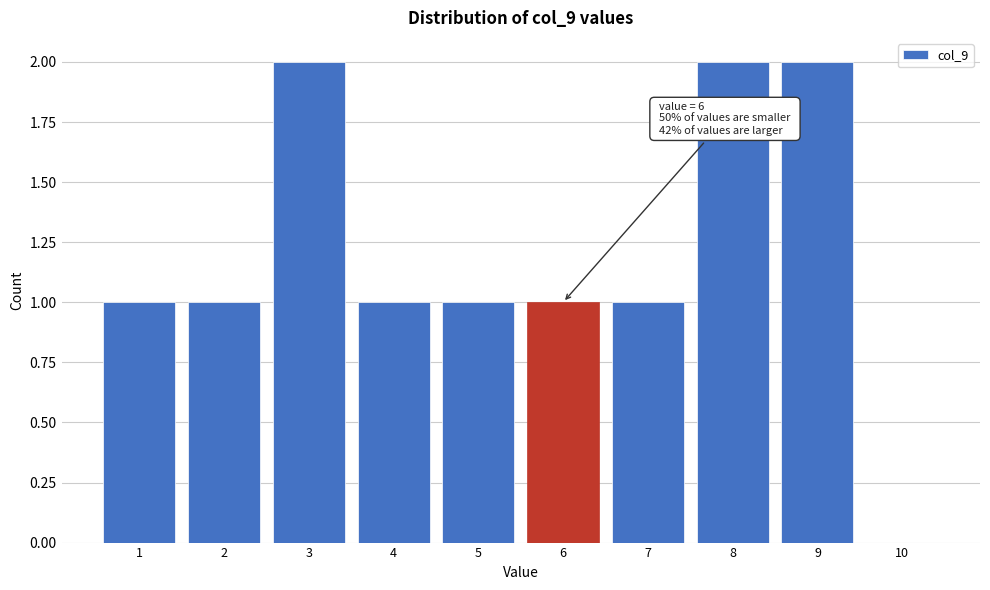

Reading right to left, extract all data points from this chart.

10=0	9=2	8=2	7=1	6=1	5=1	4=1	3=2	2=1	1=1